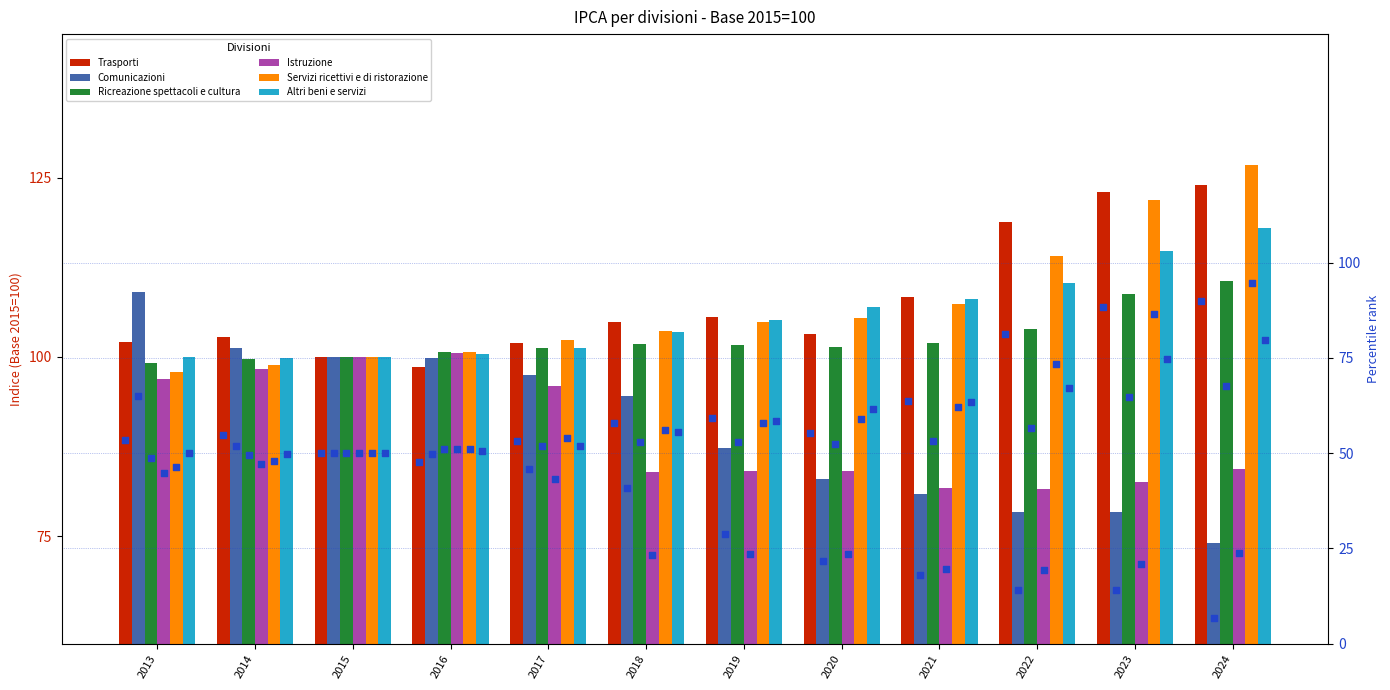

Which series has the largest total across all categories?

Trasporti